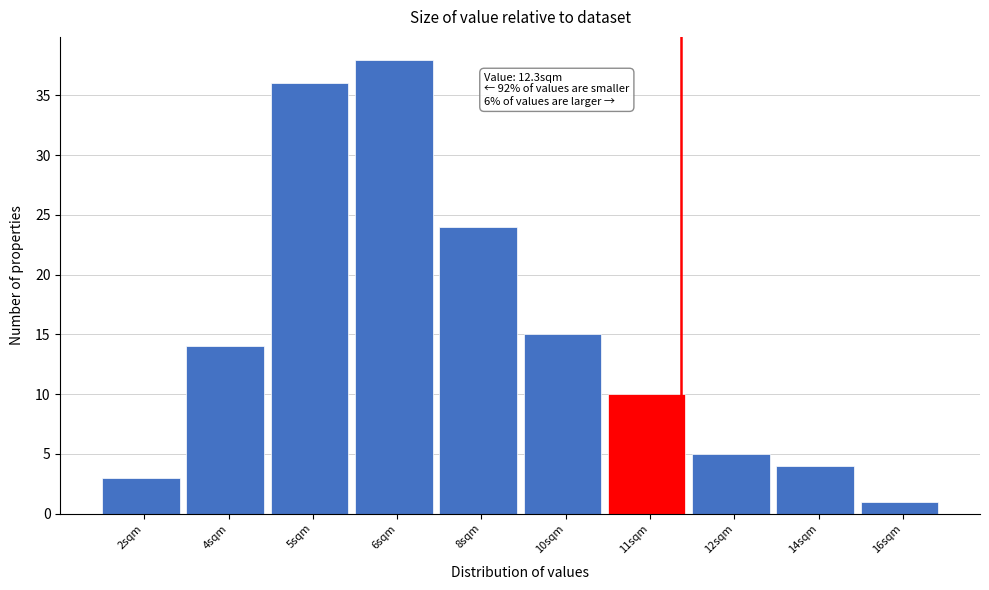

Reading right to left, extract all data points from this chart.

16sqm=1	14sqm=4	12sqm=5	11sqm=10	10sqm=15	8sqm=24	6sqm=38	5sqm=36	4sqm=14	2sqm=3